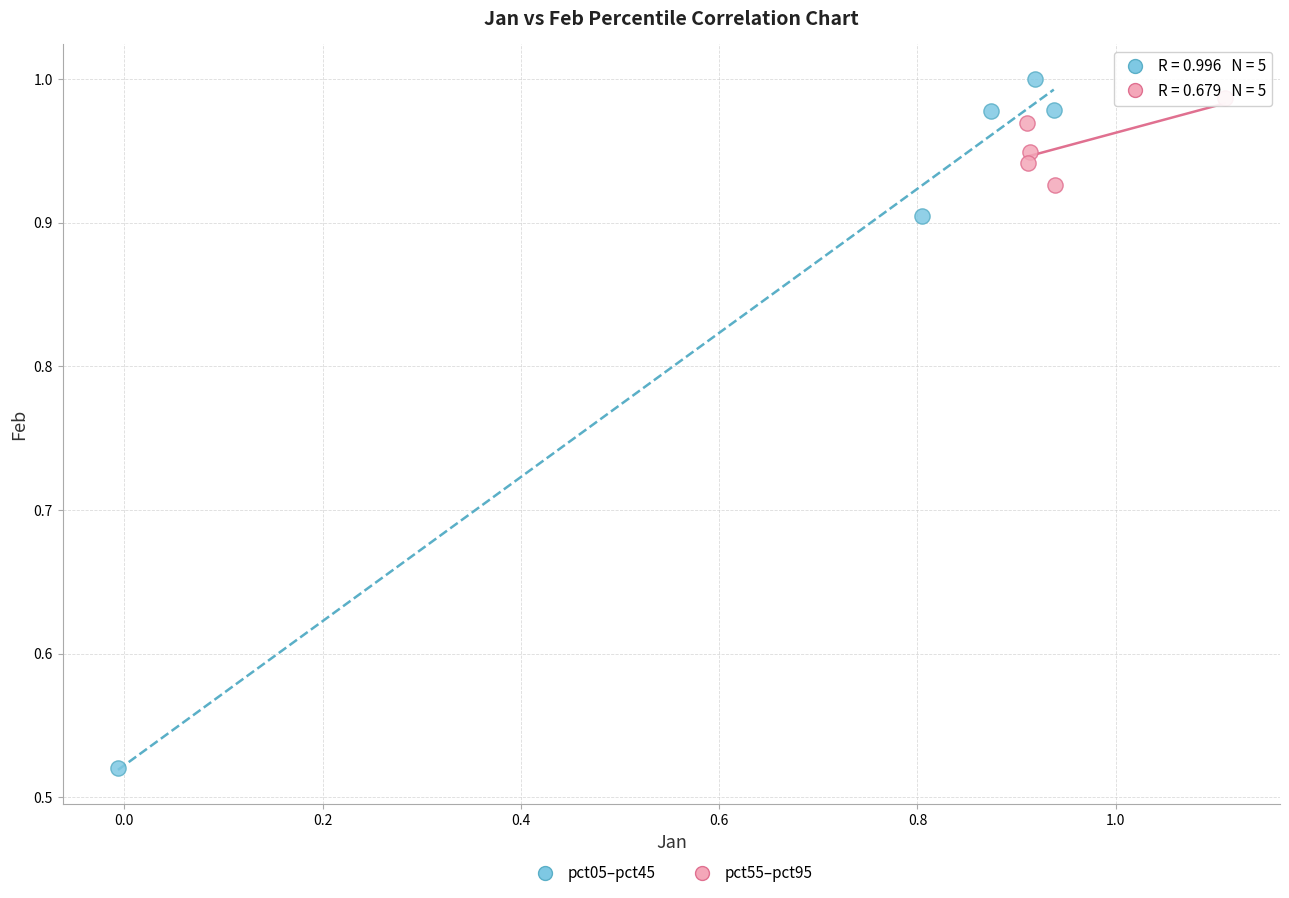

Which series has the widest spread of Y values?

pct05–pct45